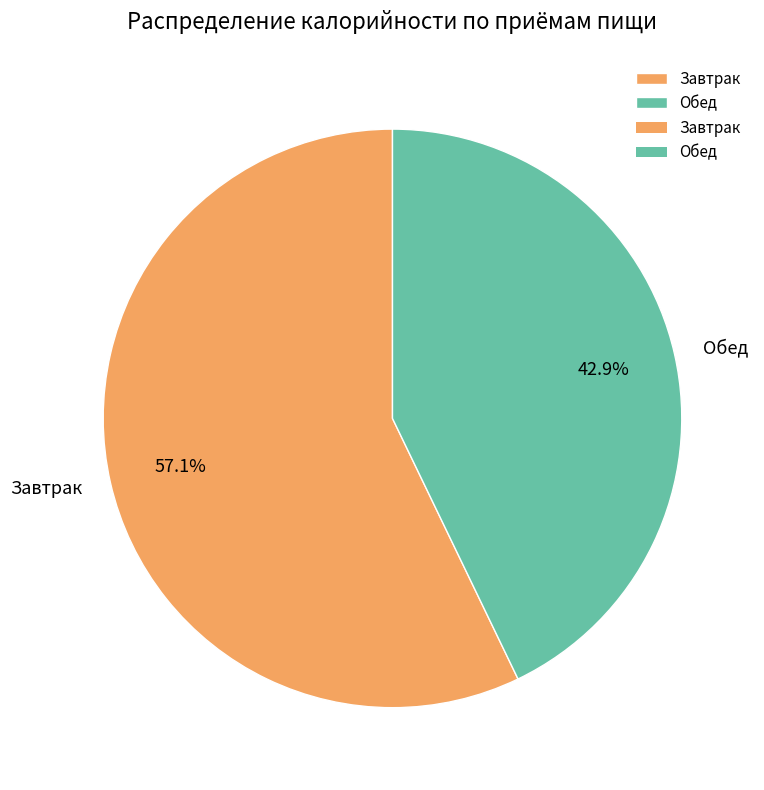

To the nearest percent, what is the difference between the largest and smallest slice percentages?

14%